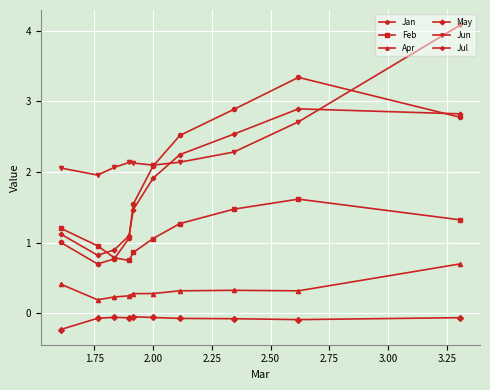

Rank the series by their maximum value, from highest to lowest.

Jun, Jan, Jul, Feb, Apr, May